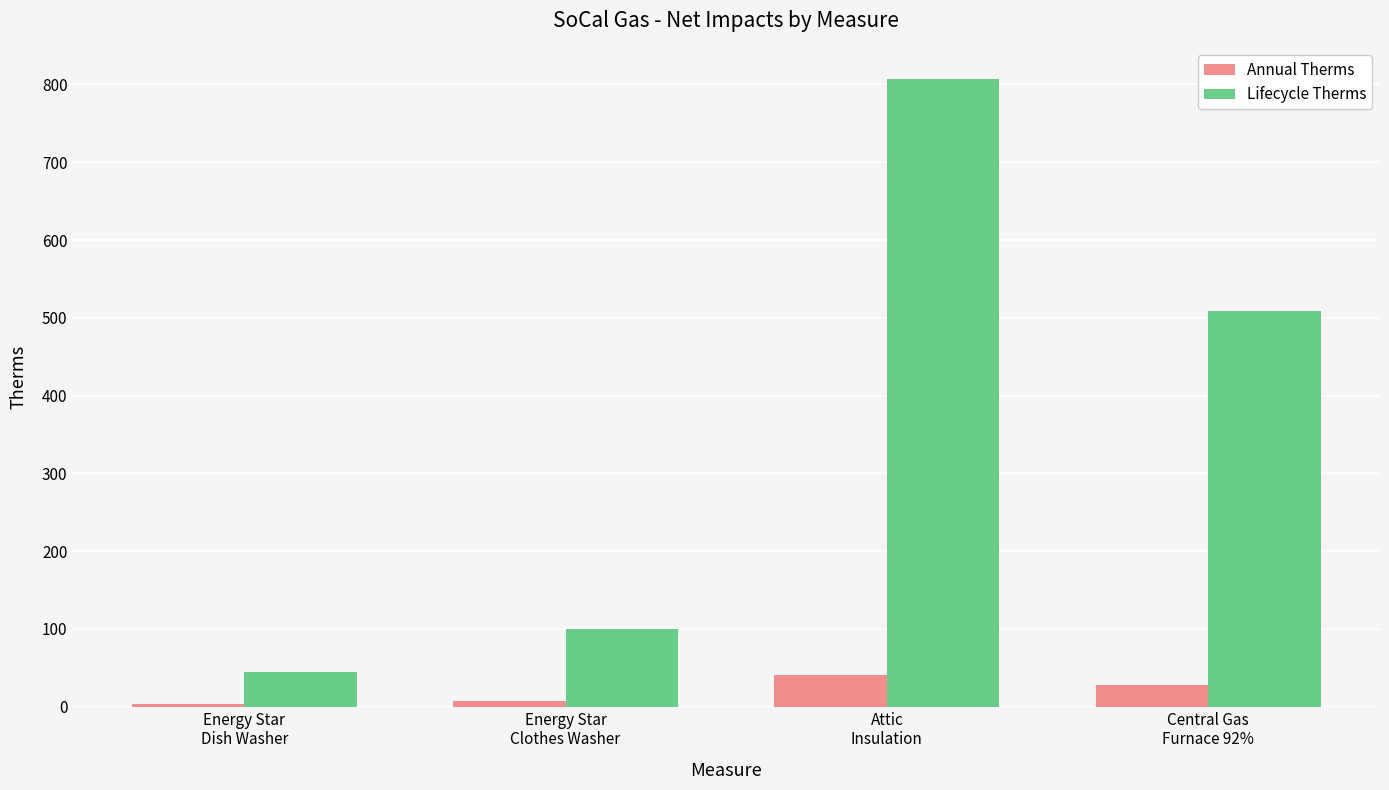

Count the number of data series in this chart.

2